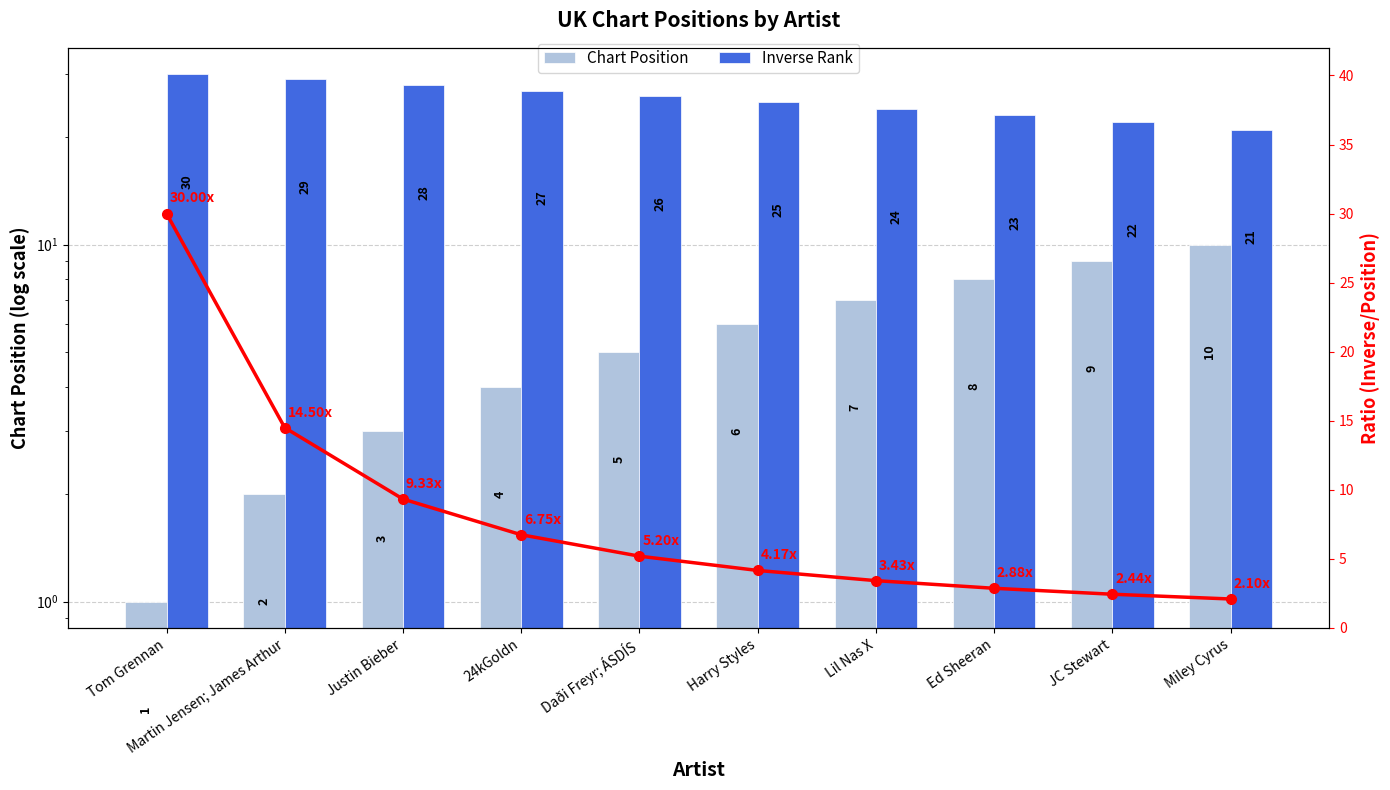

At how many categories does at least one series exceed 21?

9